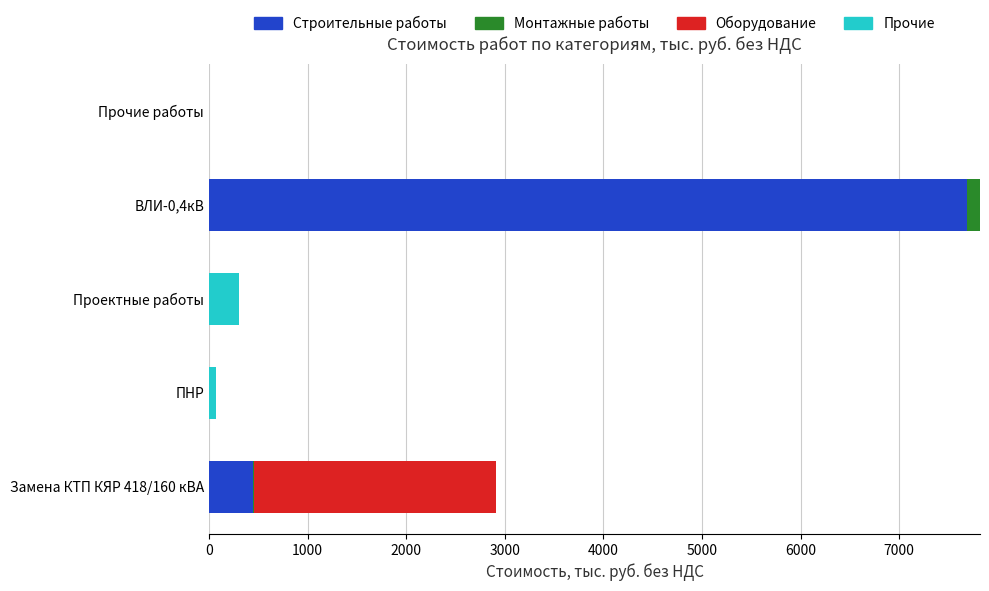

What are all the series names shown in the legend?

Строительные работы, Монтажные работы, Оборудование, Прочие